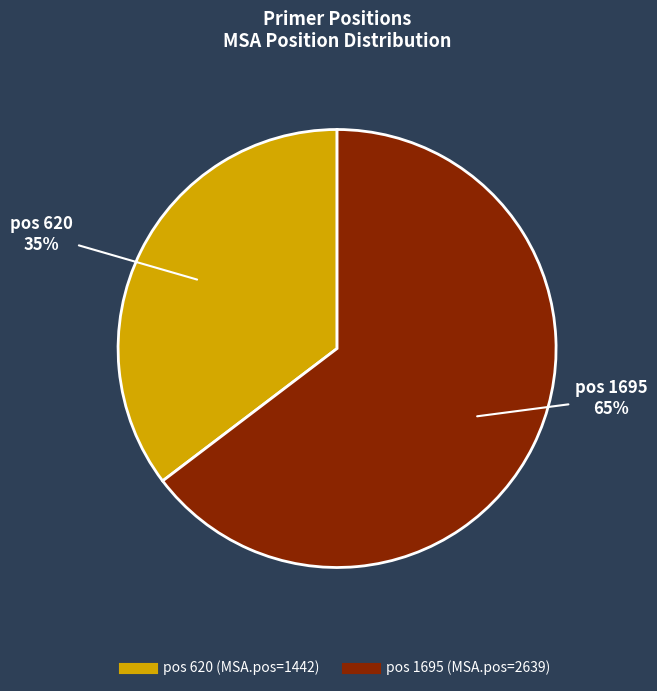

How many segments does this pie chart have?

2